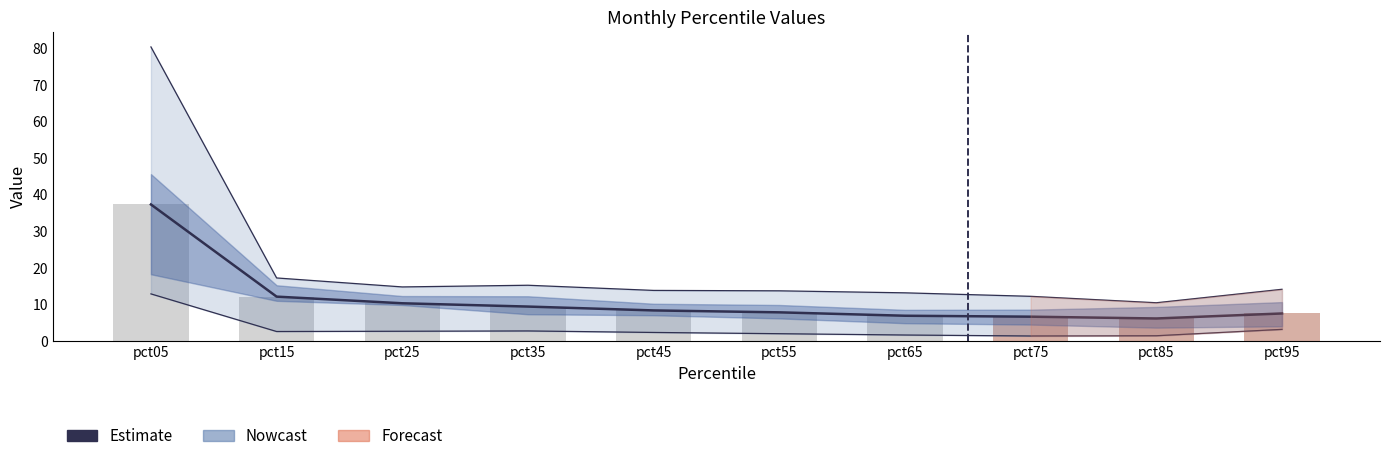

What is the difference between the values at pct65 and pct45?

1.5